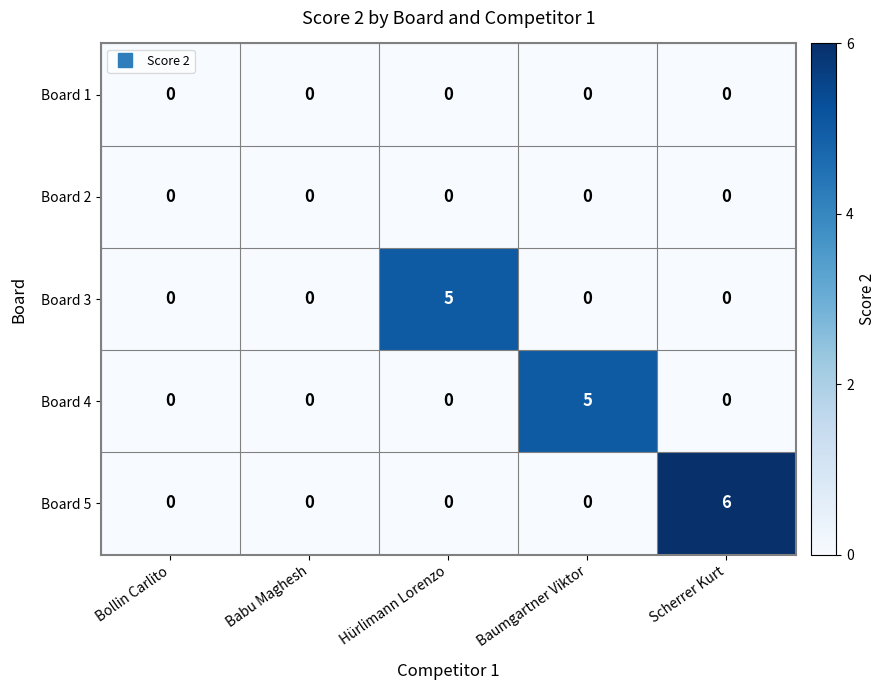

At which category is the sum across all series the highest?

Scherrer Kurt